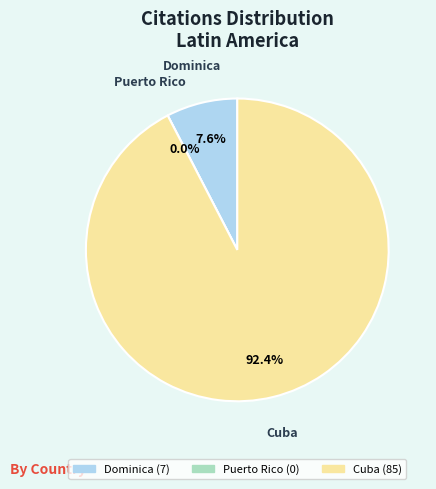

To the nearest percent, what percentage of the pie is Cuba?

92%